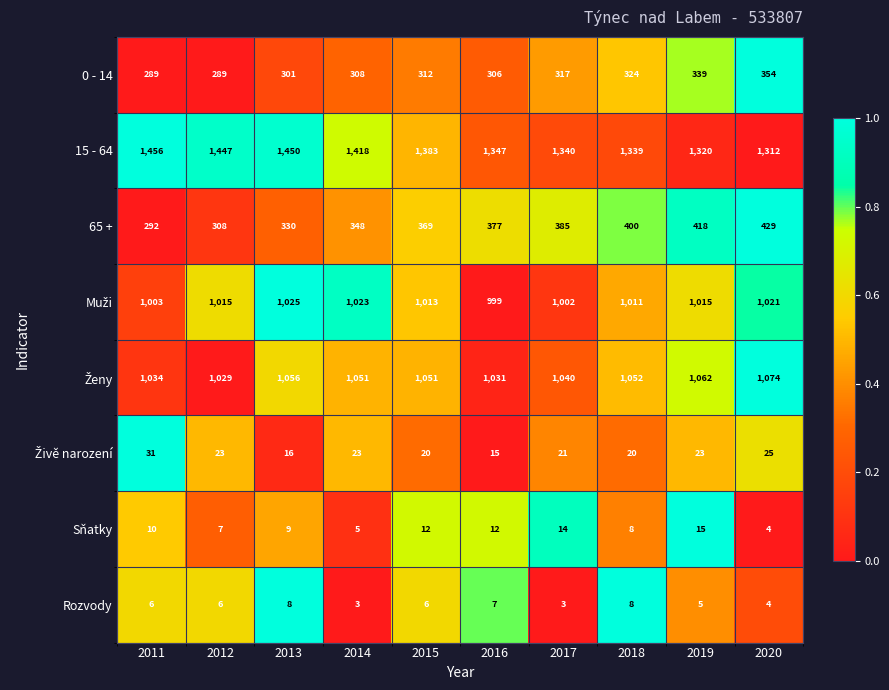

What is the total value across all series at 2014?

4179